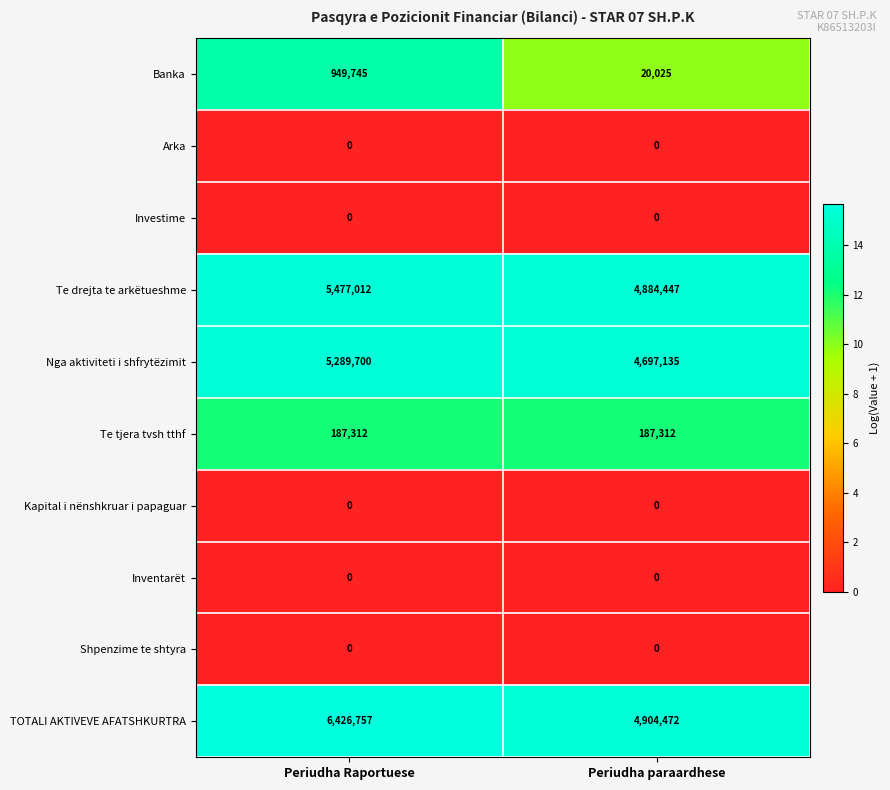

Which series has the largest total across all categories?

TOTALI AKTIVEVE AFATSHKURTRA